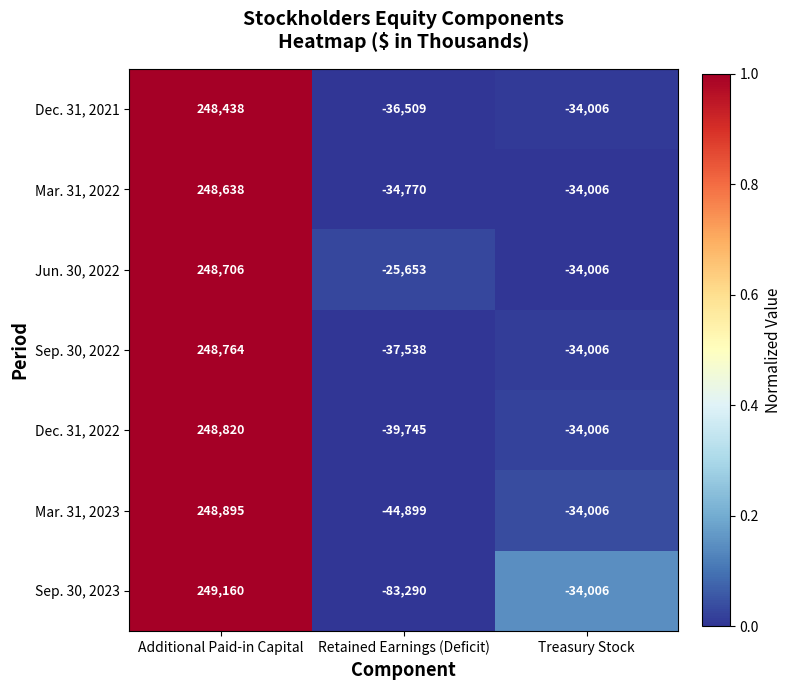

What is the sum of the Mar. 31, 2022 values at Treasury Stock and Additional Paid-in Capital?

214632